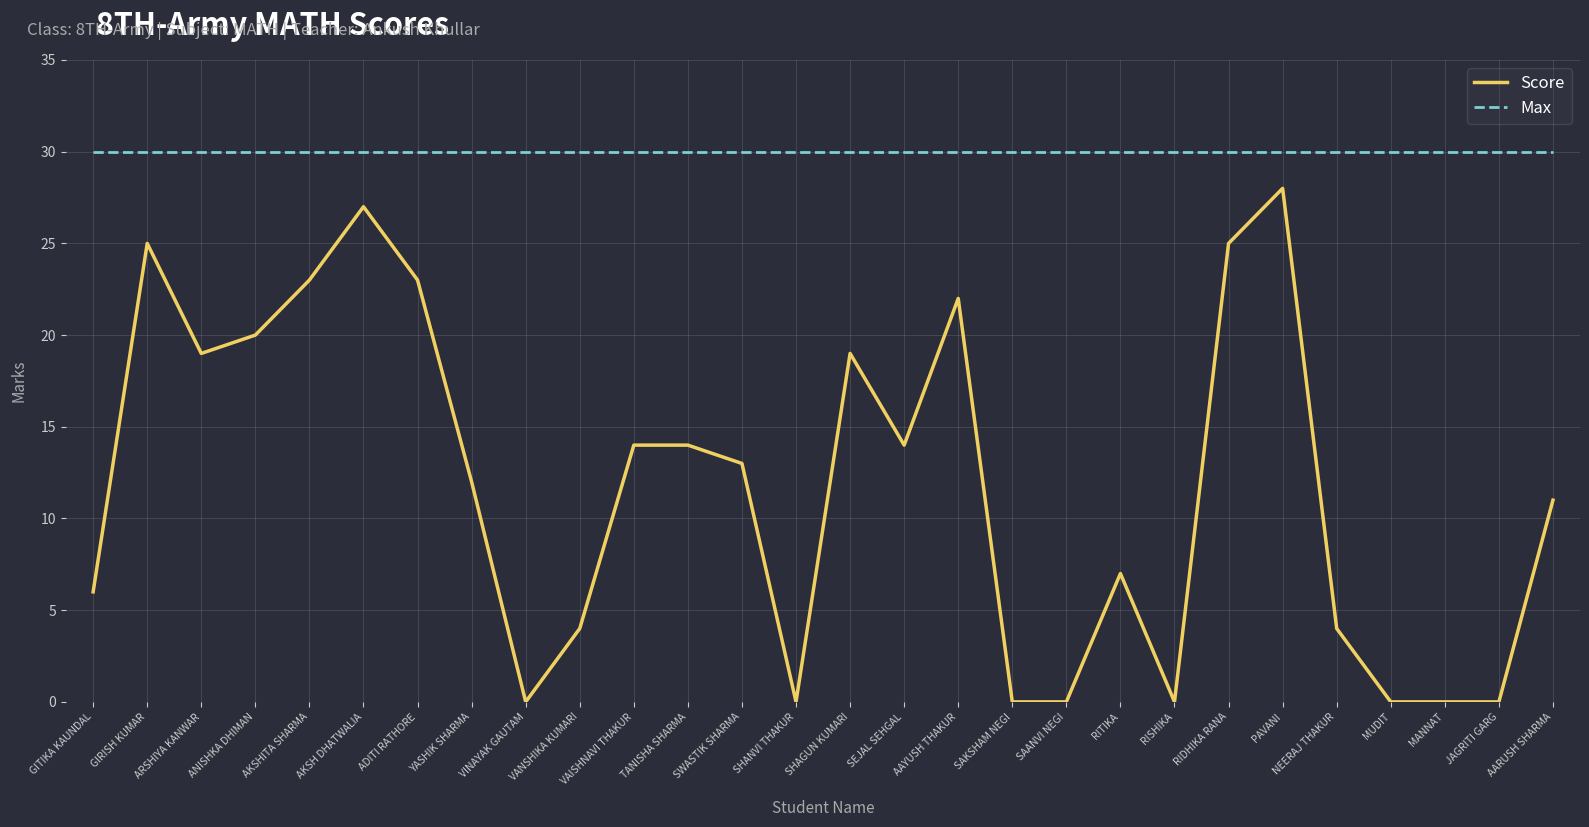

Reading right to left, what are all the values shown in this chart?

Score: AARUSH SHARMA=11	JAGRITI GARG=0	MANNAT=0	MUDIT=0	NEERAJ THAKUR=4	PAVANI=28	RIDHIKA RANA=25	RISHIKA=0	RITIKA=7	SAANVI NEGI=0	SAKSHAM NEGI=0	AAYUSH THAKUR=22	SEJAL SEHGAL=14	SHAGUN KUMARI=19	SHANVI THAKUR=0	SWASTIK SHARMA=13	TANISHA SHARMA=14	VAISHNAVI THAKUR=14	VANSHIKA KUMARI=4	VINAYAK GAUTAM=0	YASHIK SHARMA=12	ADITI RATHORE=23	AKSH DHATWALIA=27	AKSHITA SHARMA=23	ANISHKA DHIMAN=20	ARSHIYA KANWAR=19	GIRISH KUMAR=25	GITIKA KAUNDAL=6
Max: AARUSH SHARMA=30	JAGRITI GARG=30	MANNAT=30	MUDIT=30	NEERAJ THAKUR=30	PAVANI=30	RIDHIKA RANA=30	RISHIKA=30	RITIKA=30	SAANVI NEGI=30	SAKSHAM NEGI=30	AAYUSH THAKUR=30	SEJAL SEHGAL=30	SHAGUN KUMARI=30	SHANVI THAKUR=30	SWASTIK SHARMA=30	TANISHA SHARMA=30	VAISHNAVI THAKUR=30	VANSHIKA KUMARI=30	VINAYAK GAUTAM=30	YASHIK SHARMA=30	ADITI RATHORE=30	AKSH DHATWALIA=30	AKSHITA SHARMA=30	ANISHKA DHIMAN=30	ARSHIYA KANWAR=30	GIRISH KUMAR=30	GITIKA KAUNDAL=30